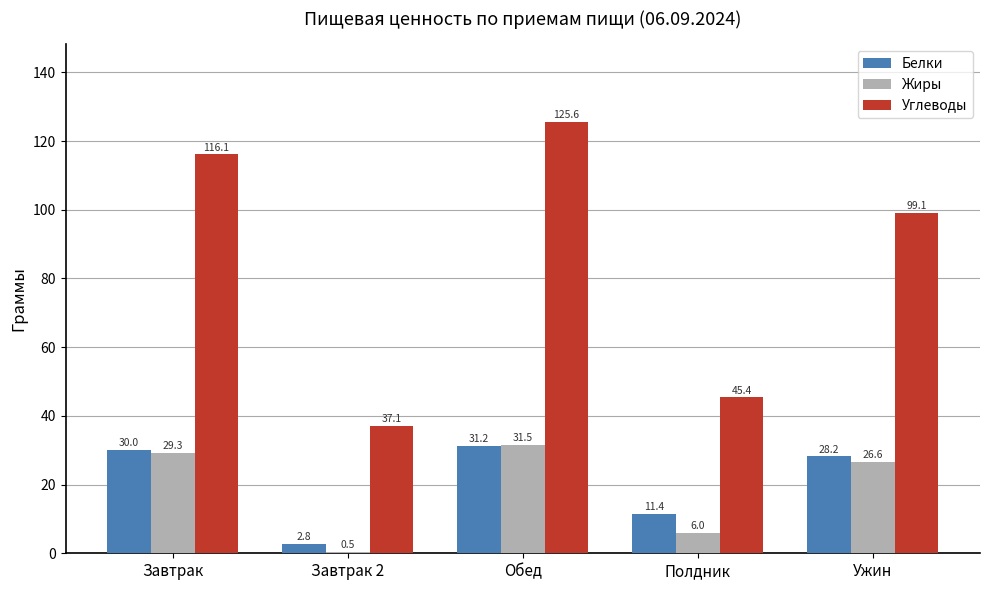

What is the value of the Жиры bar at the 3rd from the left?

31.5